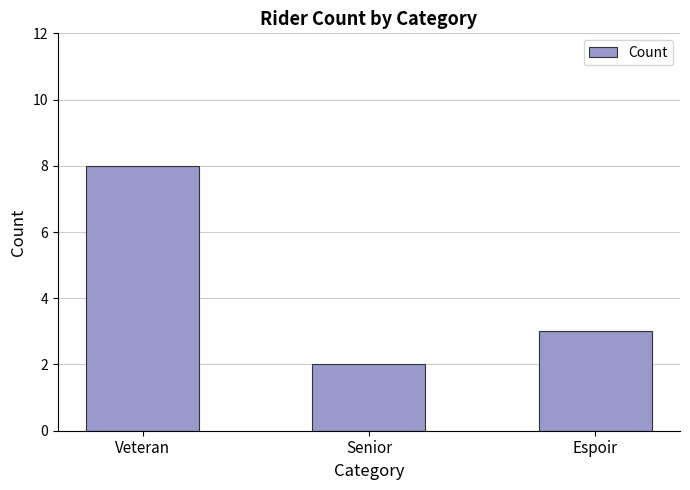

How many bars are there in total?

3